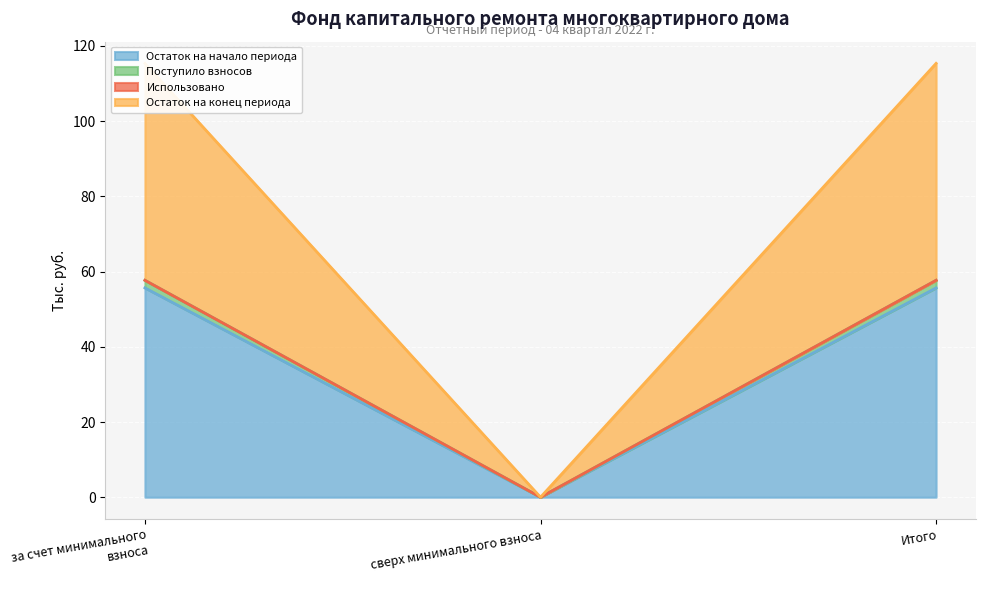

Which has a higher value, сверх минимального взноса or за счет минимального взноса?

за счет минимального взноса